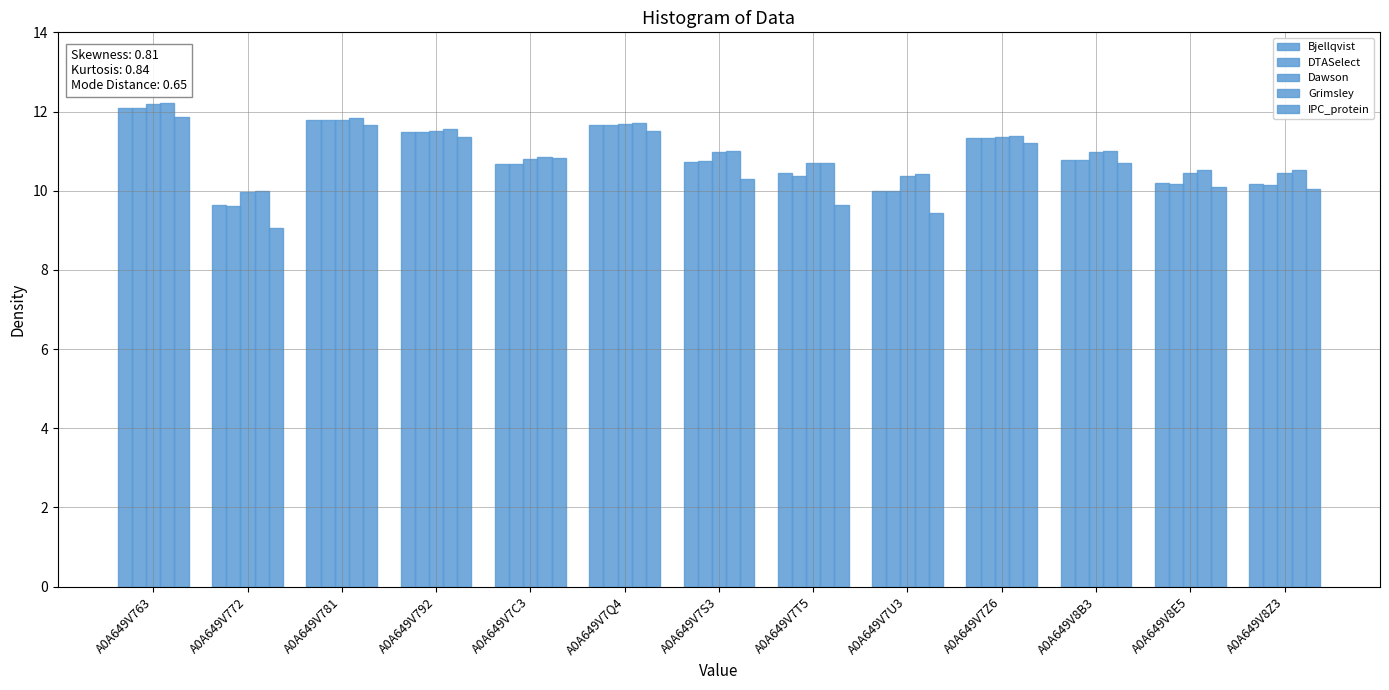

At which label does Dawson first exceed 10?

A0A649V763